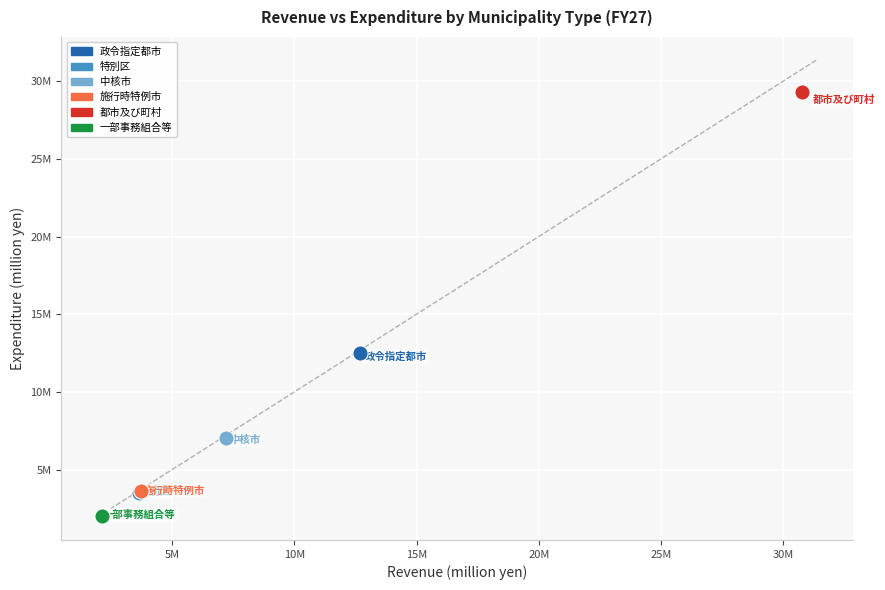

What are all the series names shown in the legend?

政令指定都市, 特別区, 中核市, 施行時特例市, 都市及び町村, 一部事務組合等